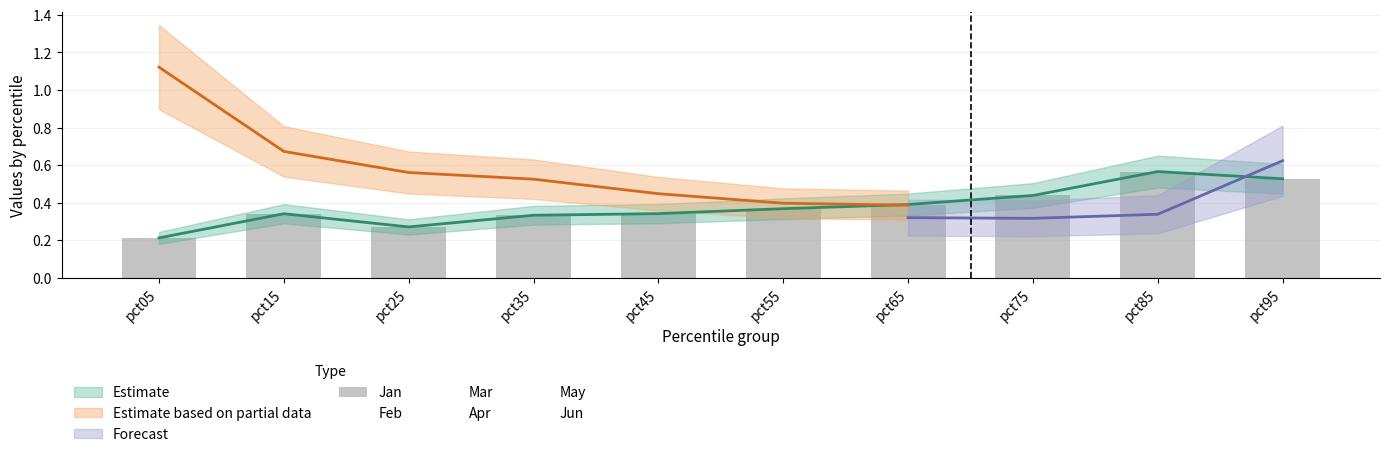

What is the sum of all May values?

4.7